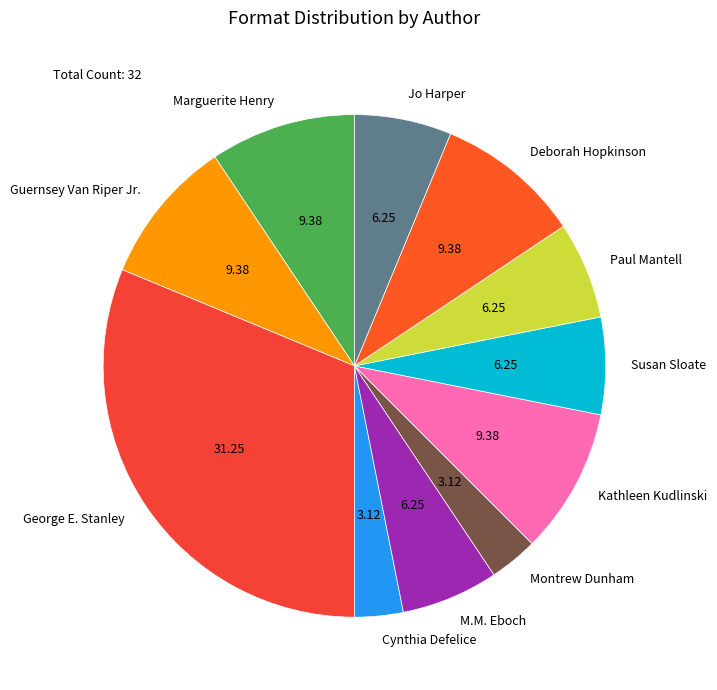

Between Marguerite Henry and Cynthia Defelice, which is larger?

Marguerite Henry